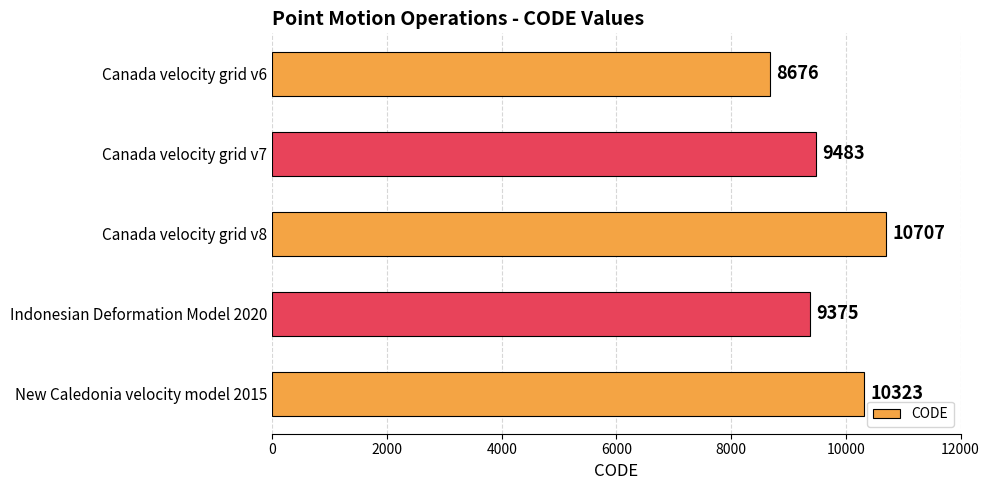

Rank the categories by value from lowest to highest.

Canada velocity grid v6, Indonesian Deformation Model 2020, Canada velocity grid v7, New Caledonia velocity model 2015, Canada velocity grid v8